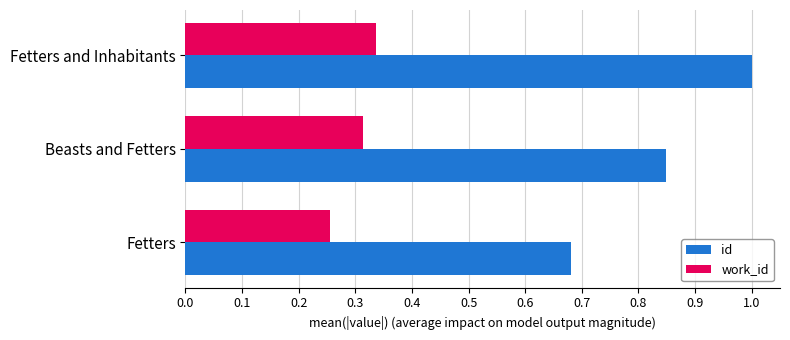

Which series has the largest total across all categories?

id